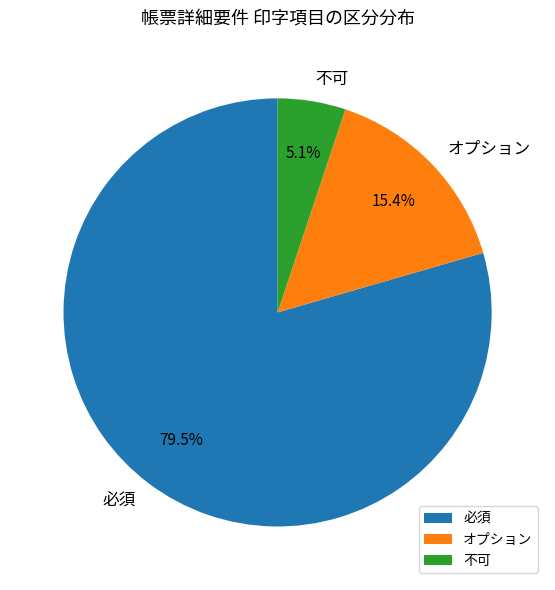

To the nearest percent, what is the combined percentage of オプション and 必須?

95%